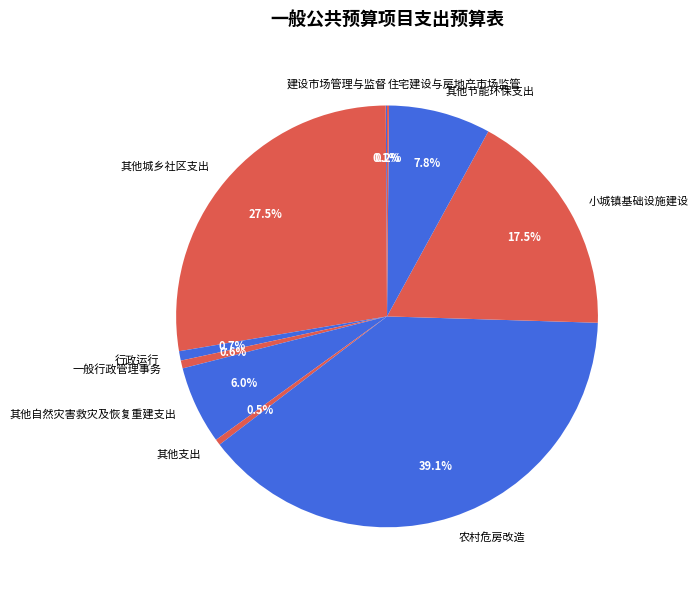

Does 行政运行 represent more than half of the total?

No